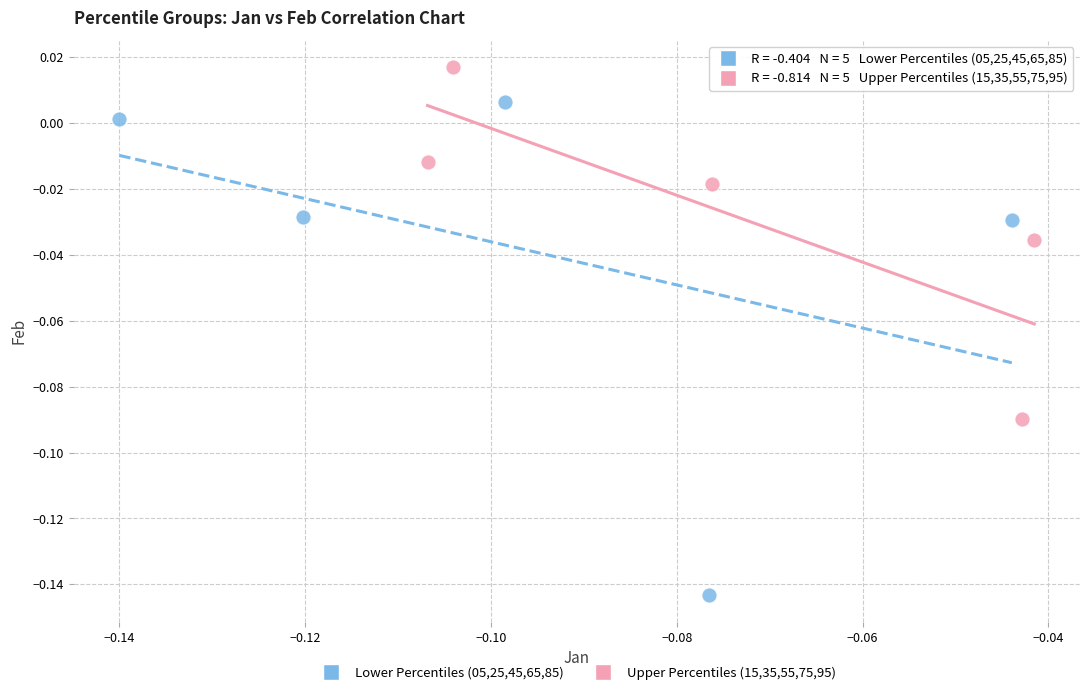

Which series has the widest spread of Y values?

Lower Percentiles (05,25,45,65,85)